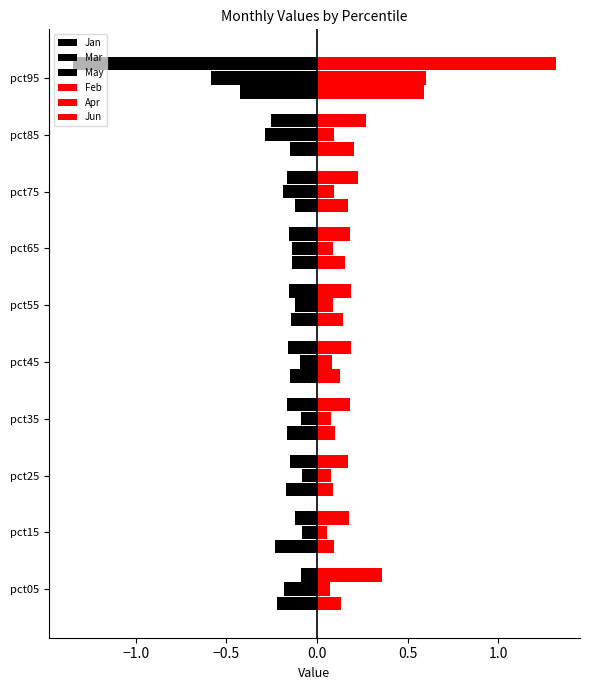

How many data points does each series have?

10